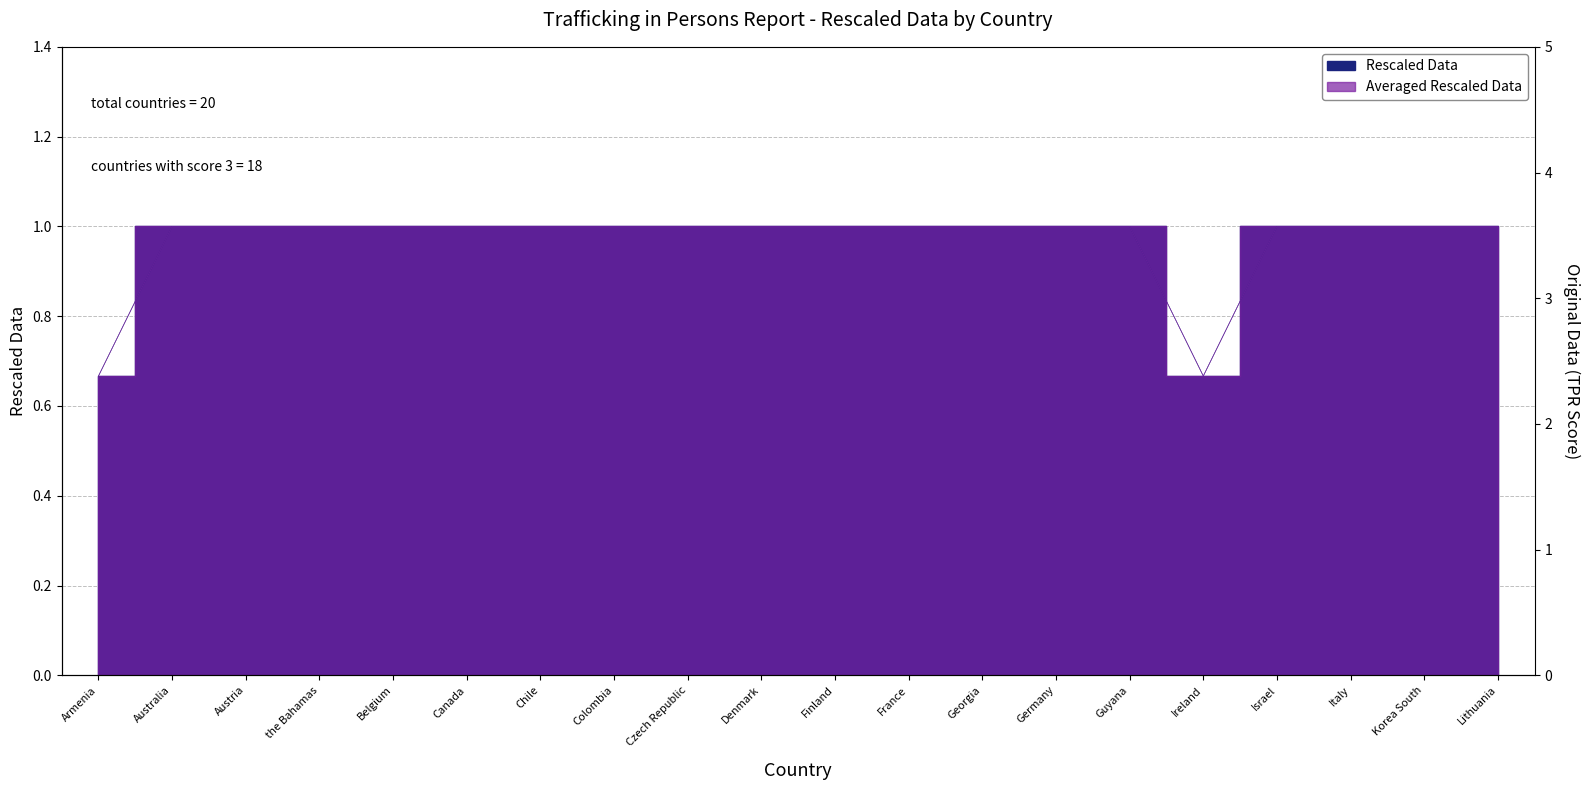

How many data points does each series have?

20